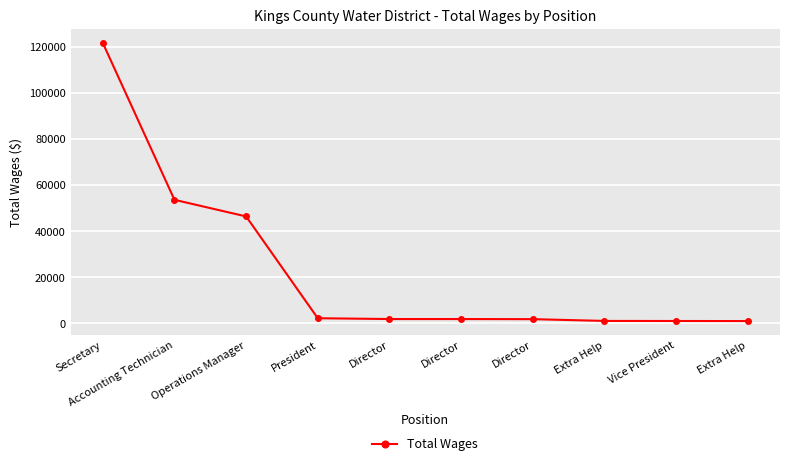

What is the difference between the values at Vice President and Operations Manager?

45381